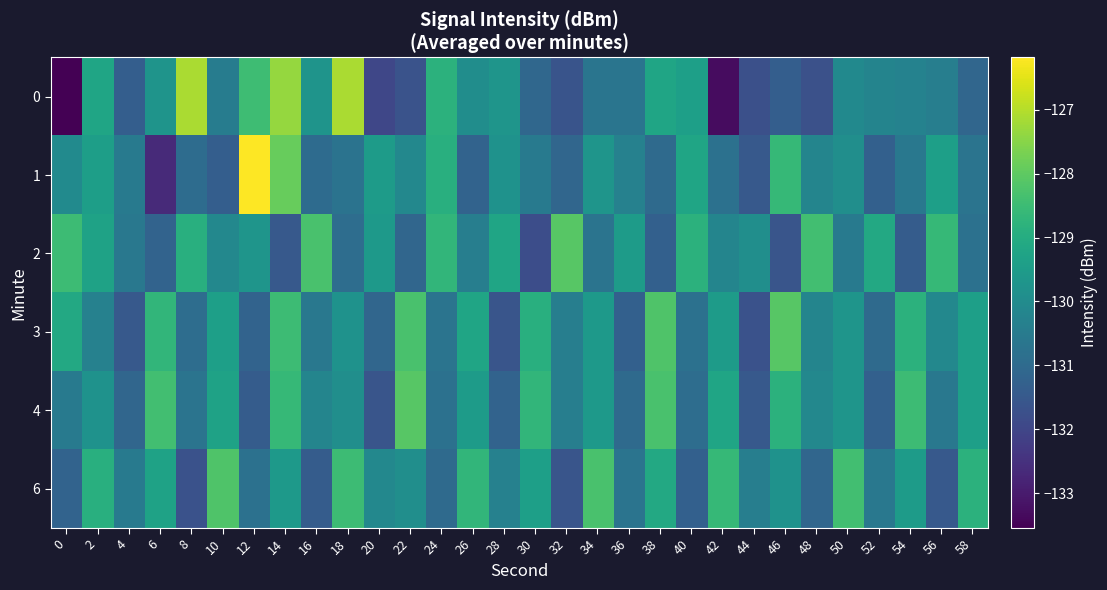

What is the total value across all series at 10?

-778.8